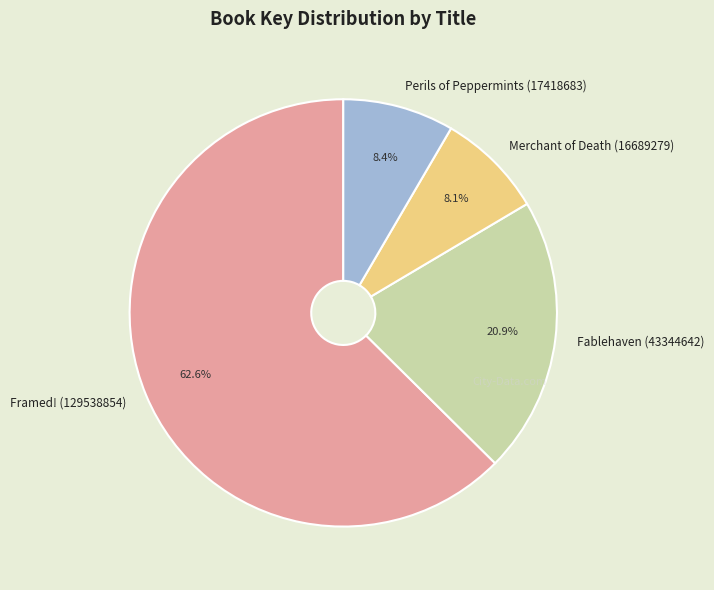

What is the largest slice in the pie chart?

Framed! (129538854)